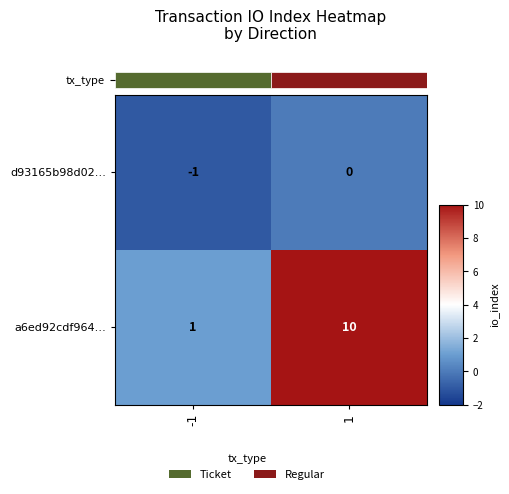

What is the sum of all a6ed92cdf964… values?

11